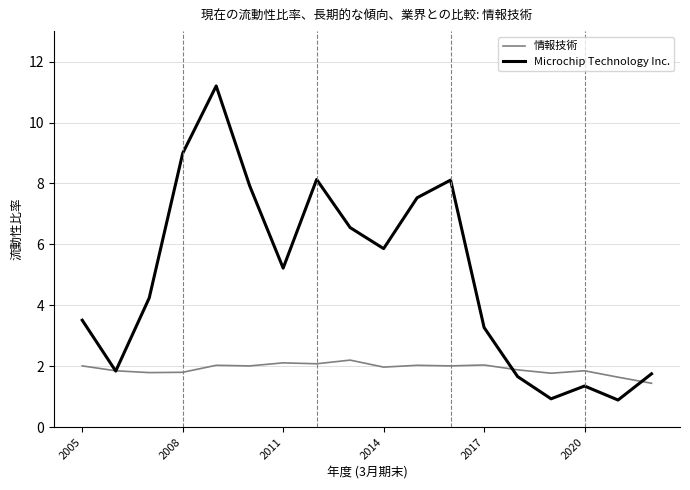

Does the chart have visible grid lines?

Yes